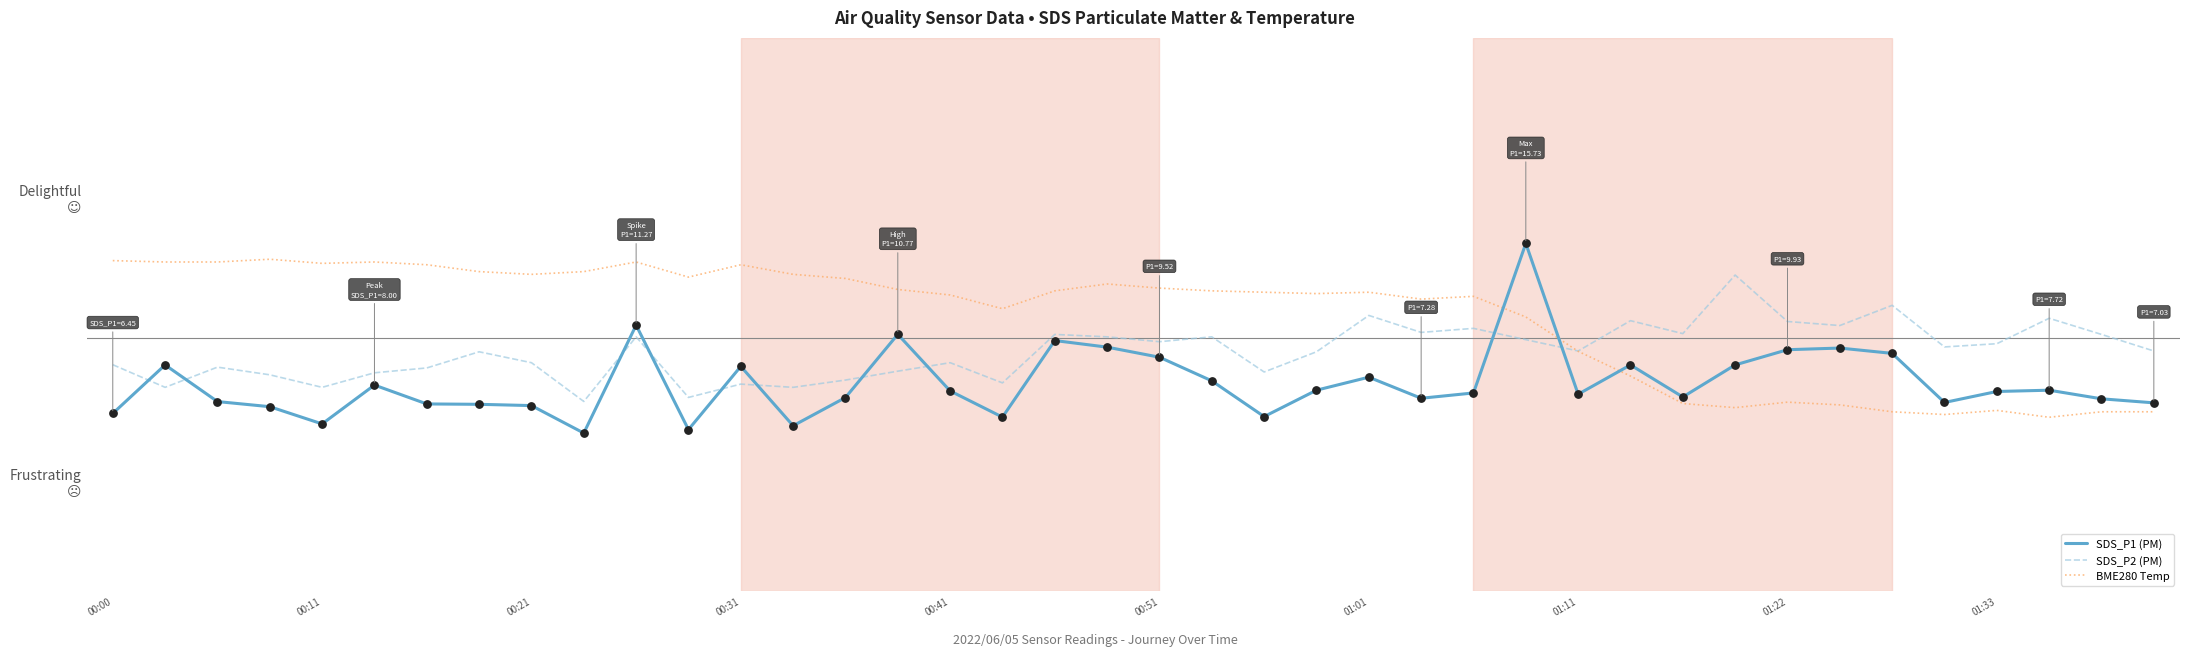

Which series has the largest total across all categories?

BME280 Temp